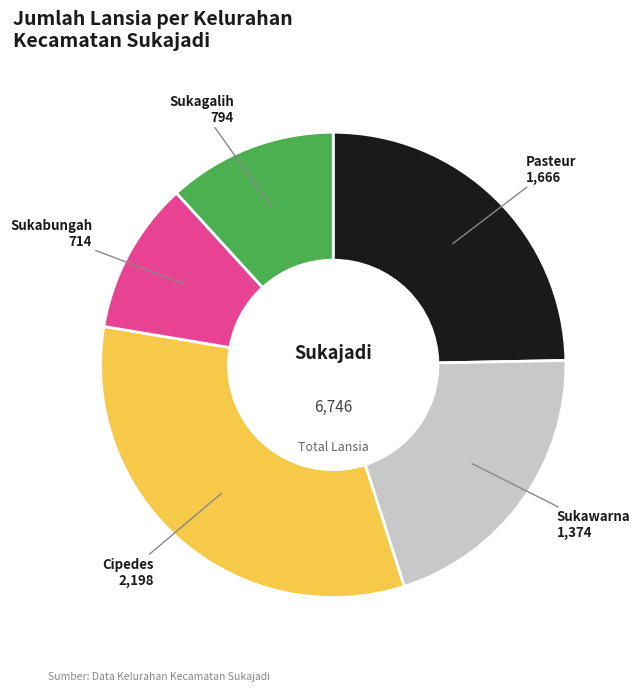

True or false: Sukabungah accounts for 2% of the total.

False